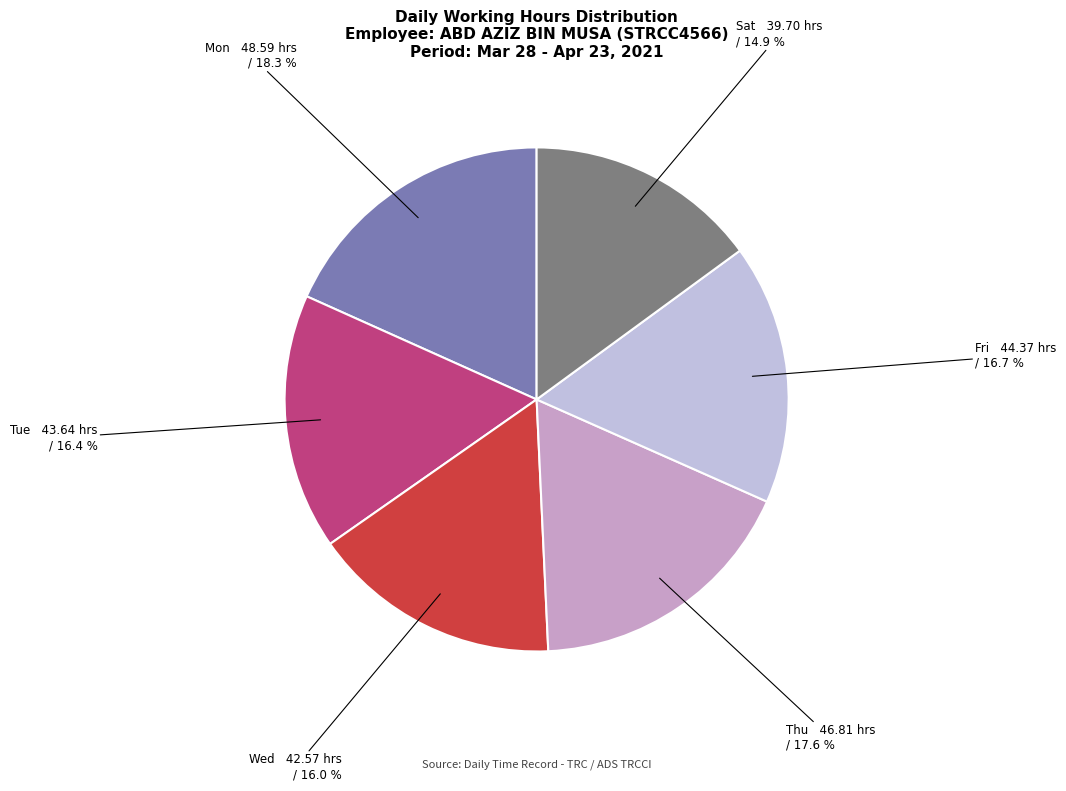

Is the sum of Fri and Sat greater than half?

No